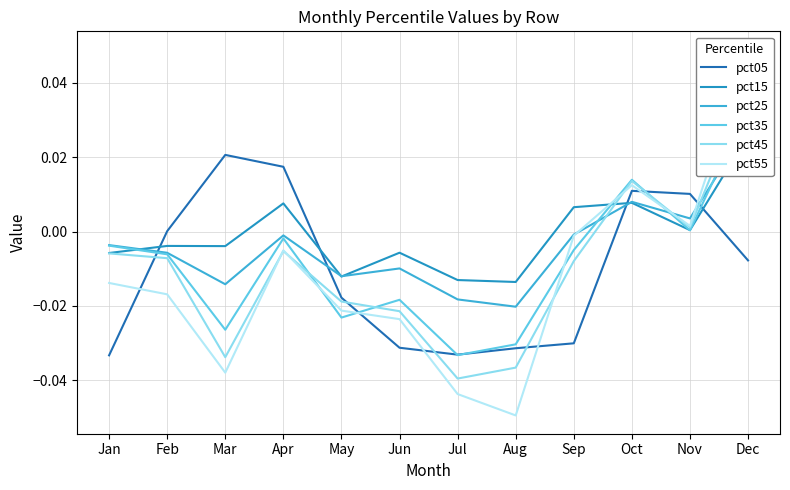

At how many categories does at least one series exceed 0?

7